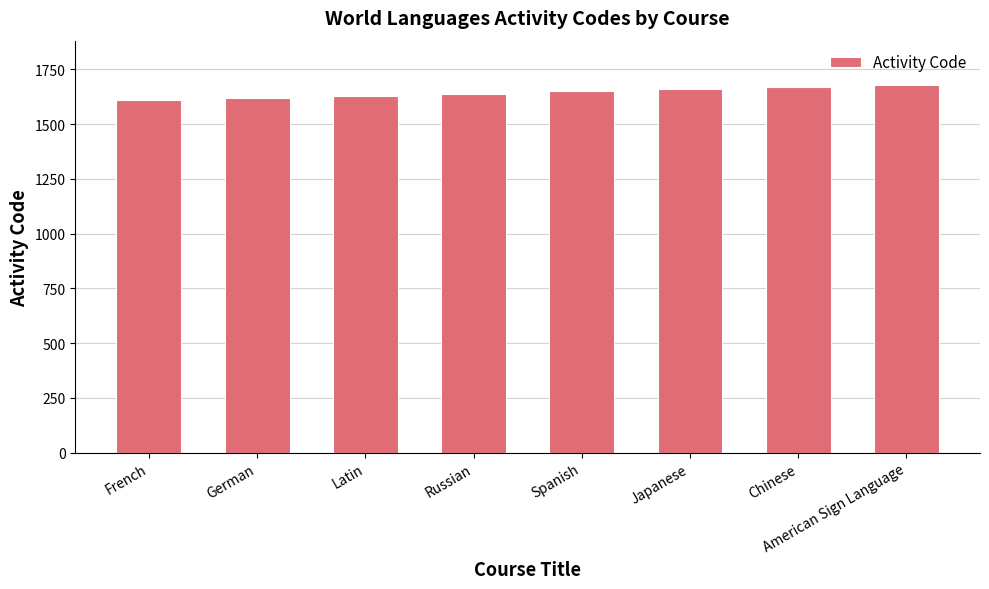

What value does the data have at American Sign Language?

1680